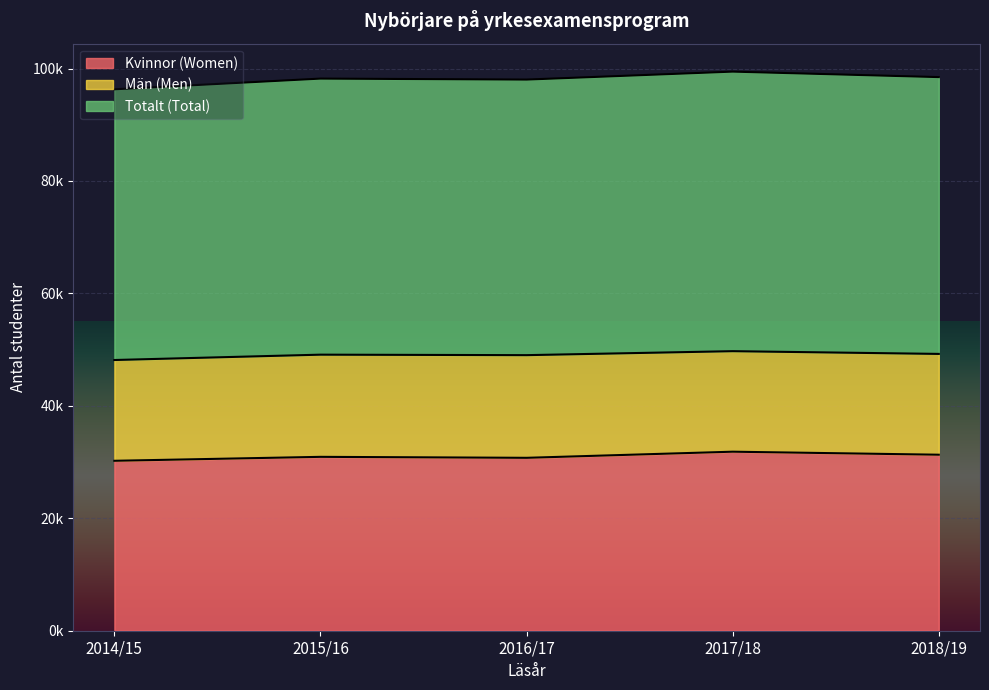

True or false: Kvinnor (Women) and Totalt (Total) intersect in this chart.

False